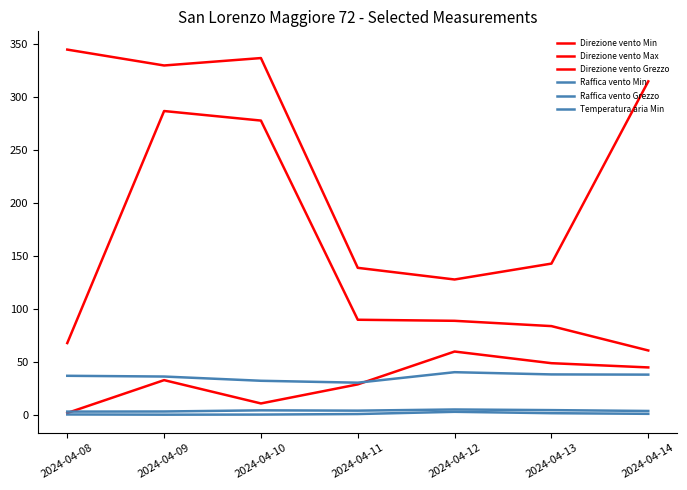

What is the greatest value displayed?

345.0